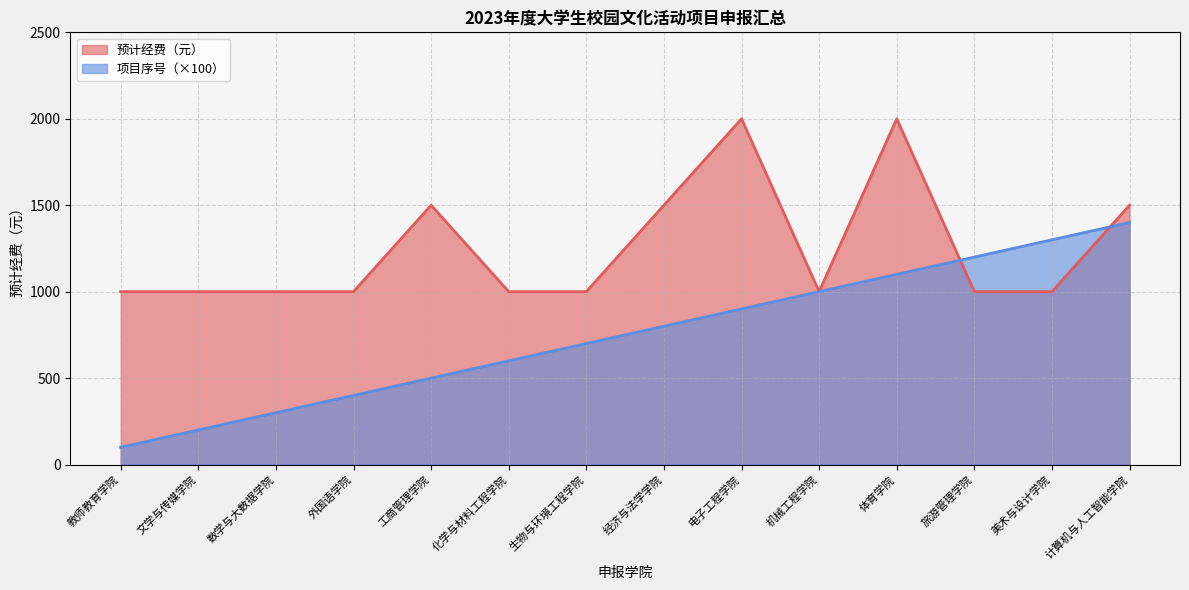

What is the difference between the second highest and minimum values in the 预计经费（元） series?

1000